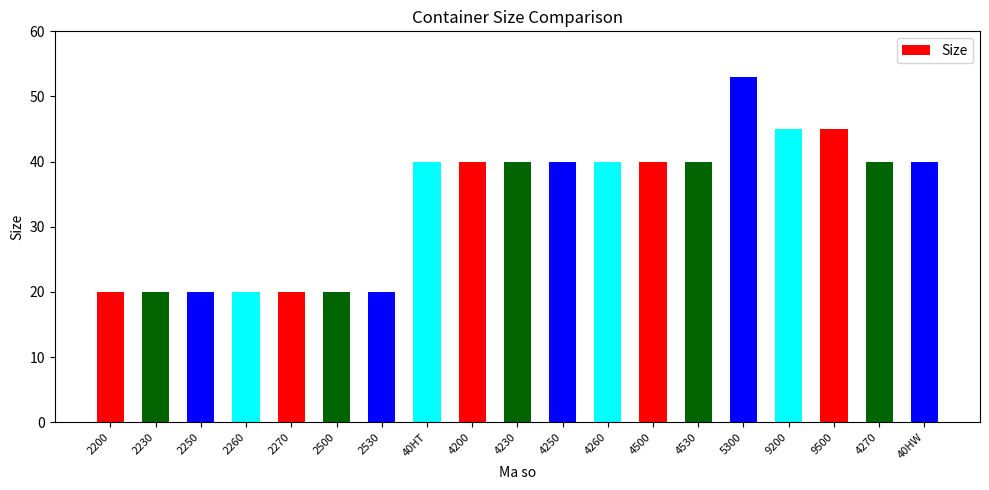

What is the ratio of the value at 40HW to the value at 2270?

2.0